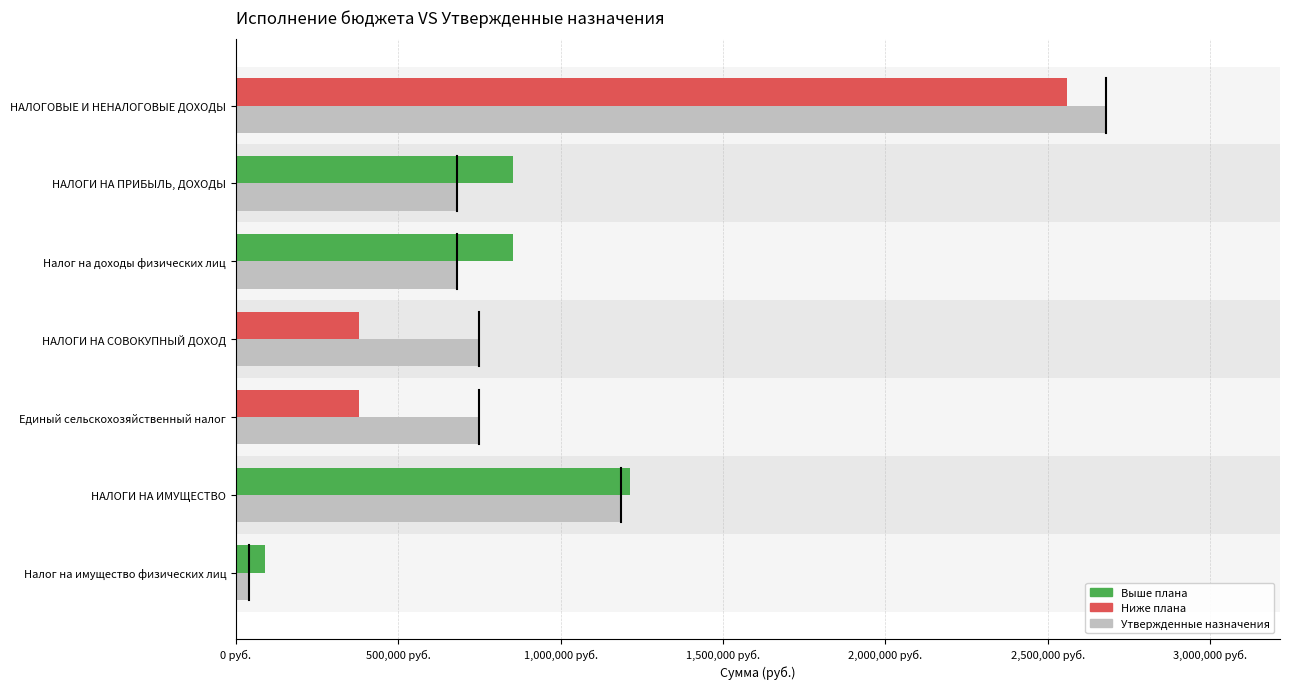

What position from the right is Единый сельскохозяйственный налог?

3